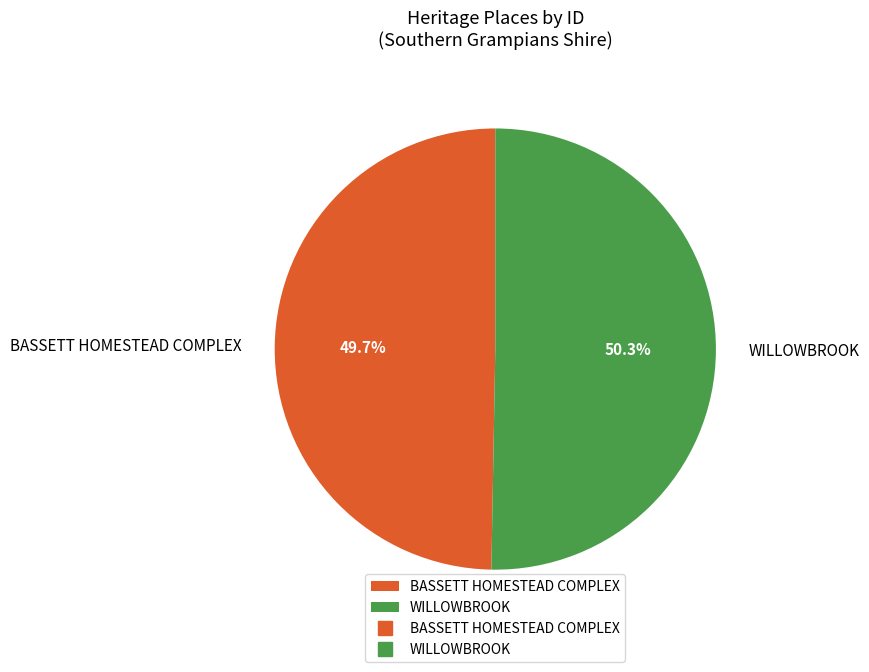

The BASSETT HOMESTEAD COMPLEX slice represents 44% of the pie. True or false?

False